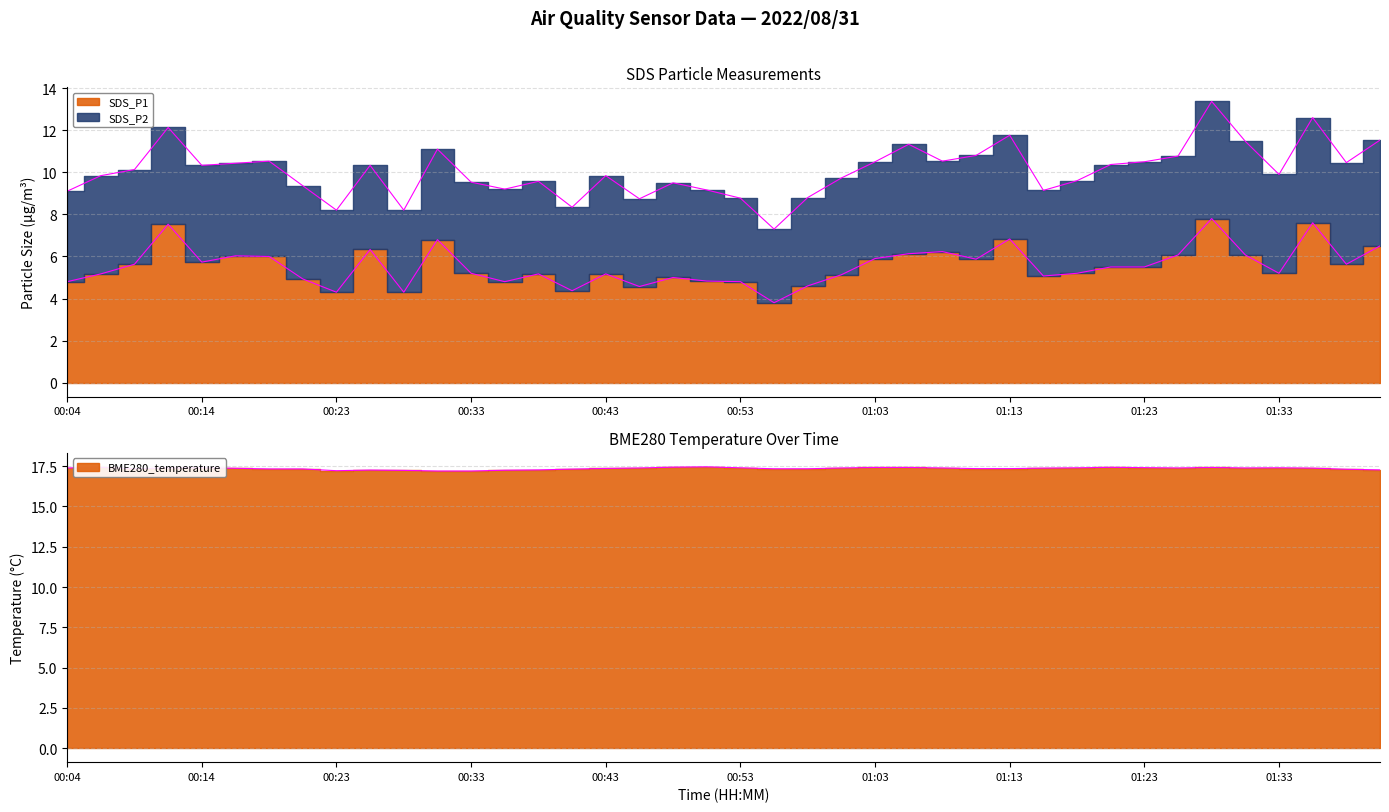

What is the minimum value for SDS_P1?

3.8